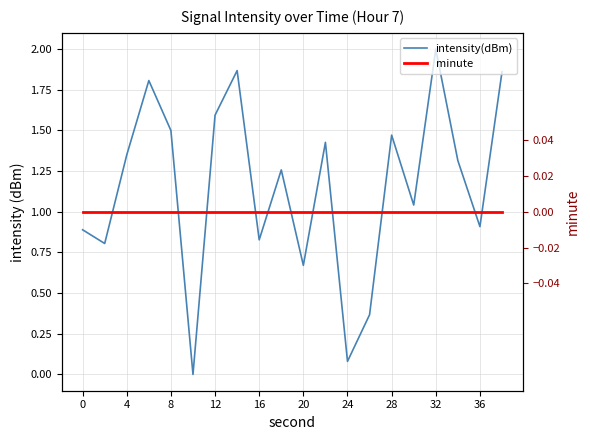

True or false: intensity(dBm) and minute cross at least once.

False